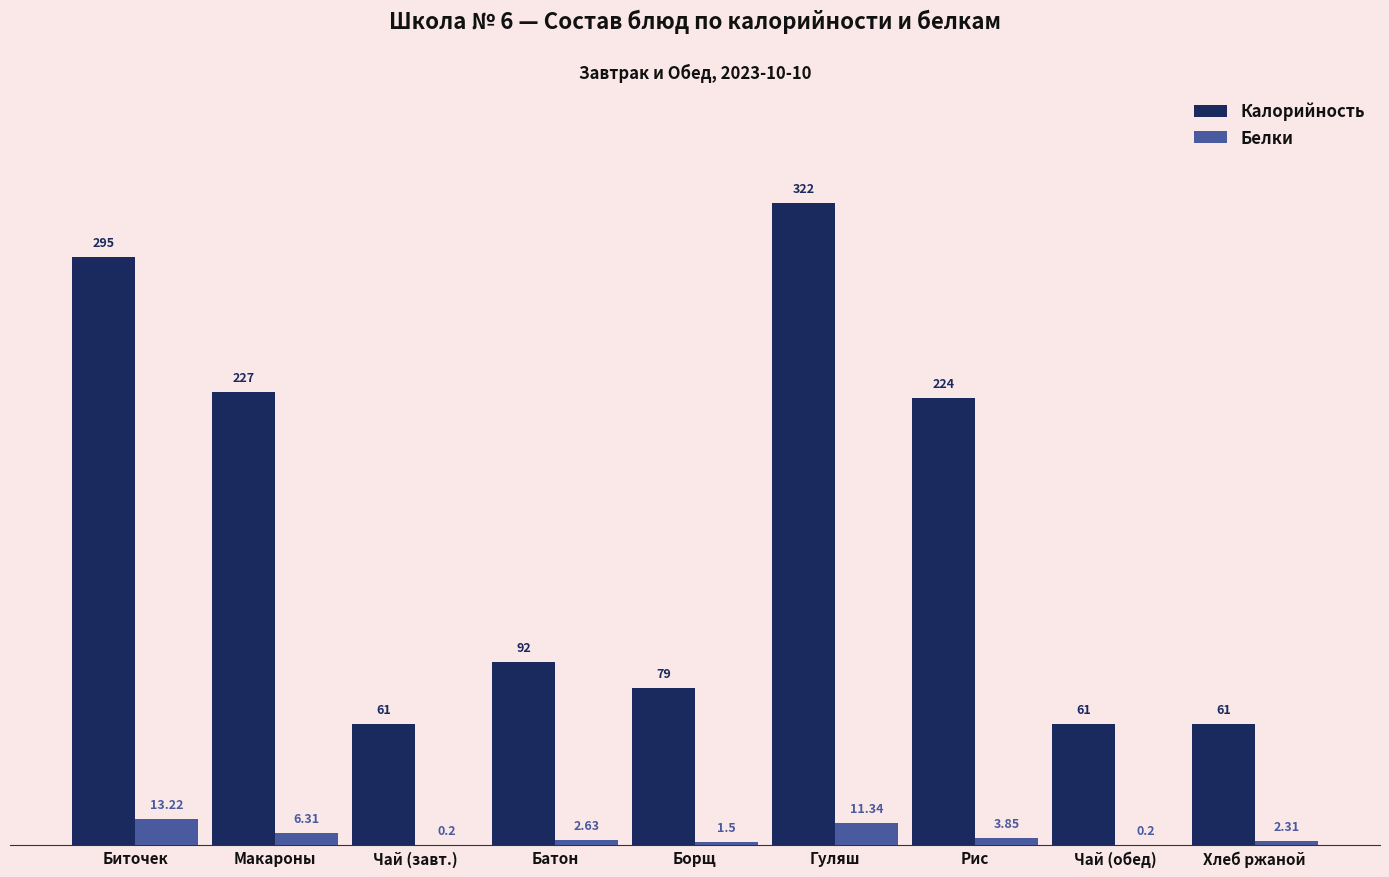

Where does the Калорийность series first go above 92?

Биточек